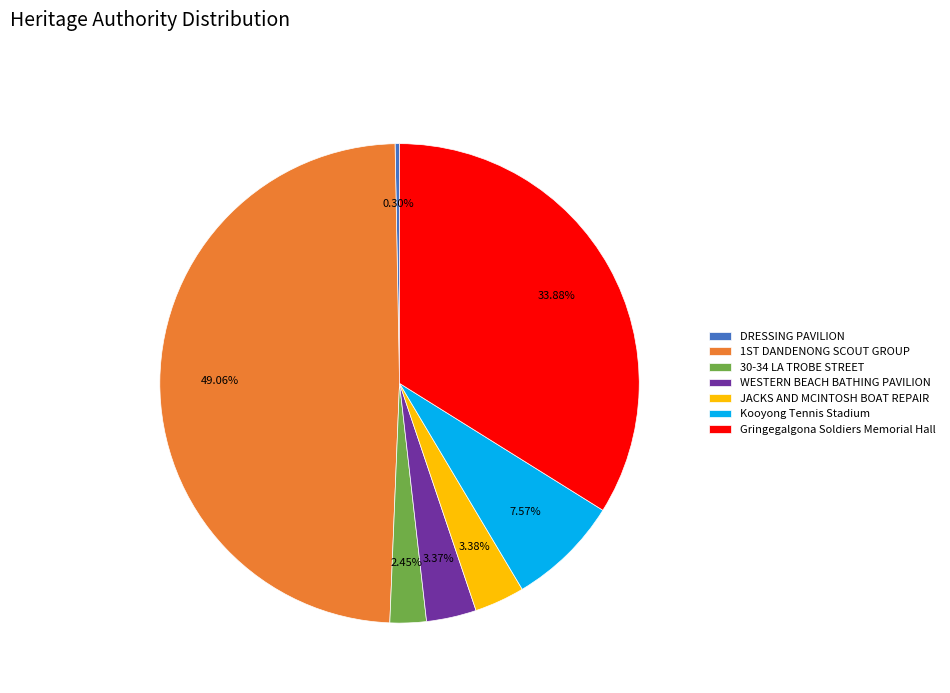

To the nearest percent, what percentage of the pie is 30-34 LA TROBE STREET?

2%